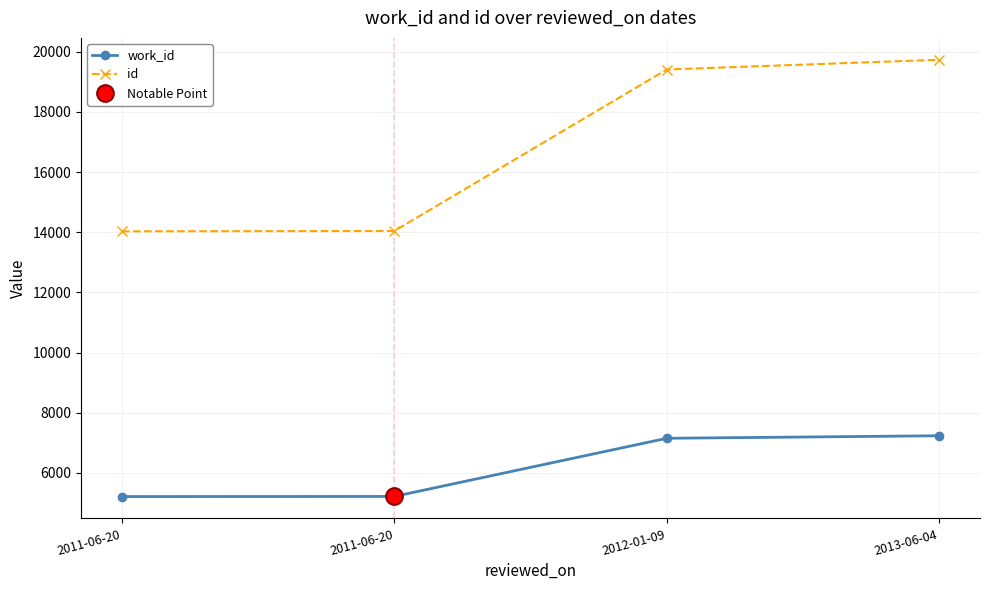

How many categories are shown in the chart?

4